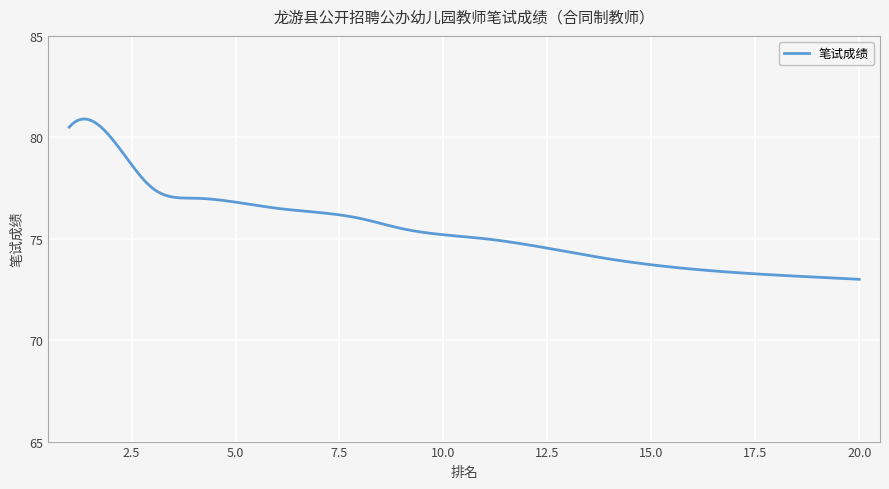

What is the minimum value shown in the chart?

73.0